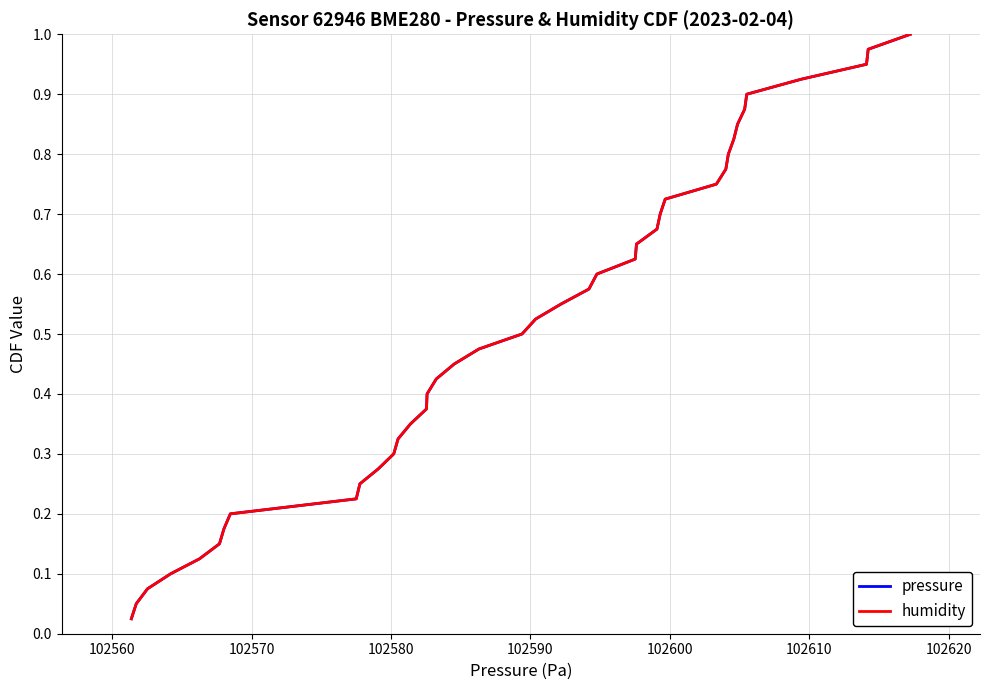

Does the chart have visible grid lines?

Yes